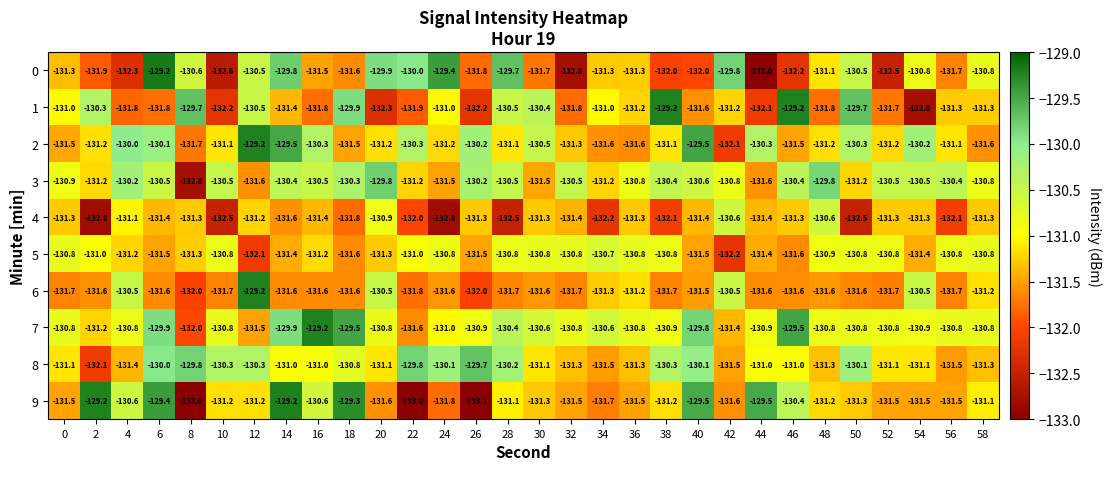

What is the approximate value of 6 at 8?

-132.0